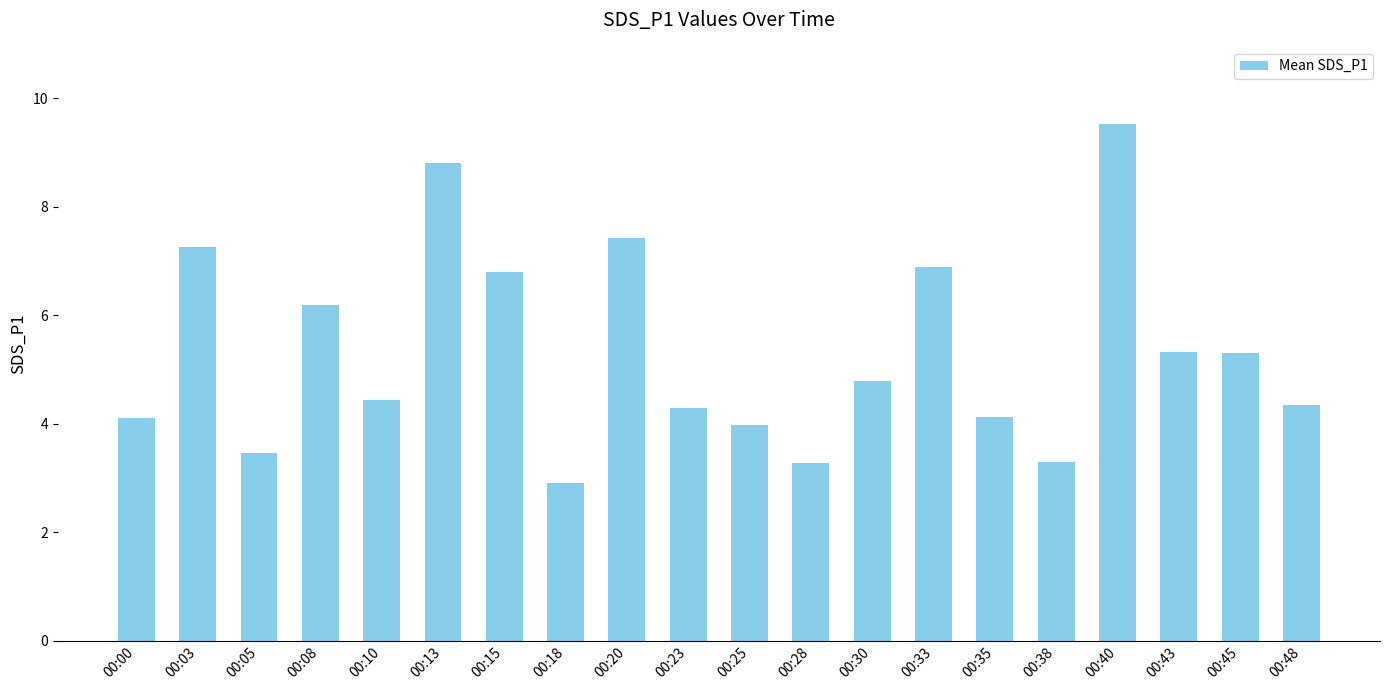

What is the sum of all values?

106.5